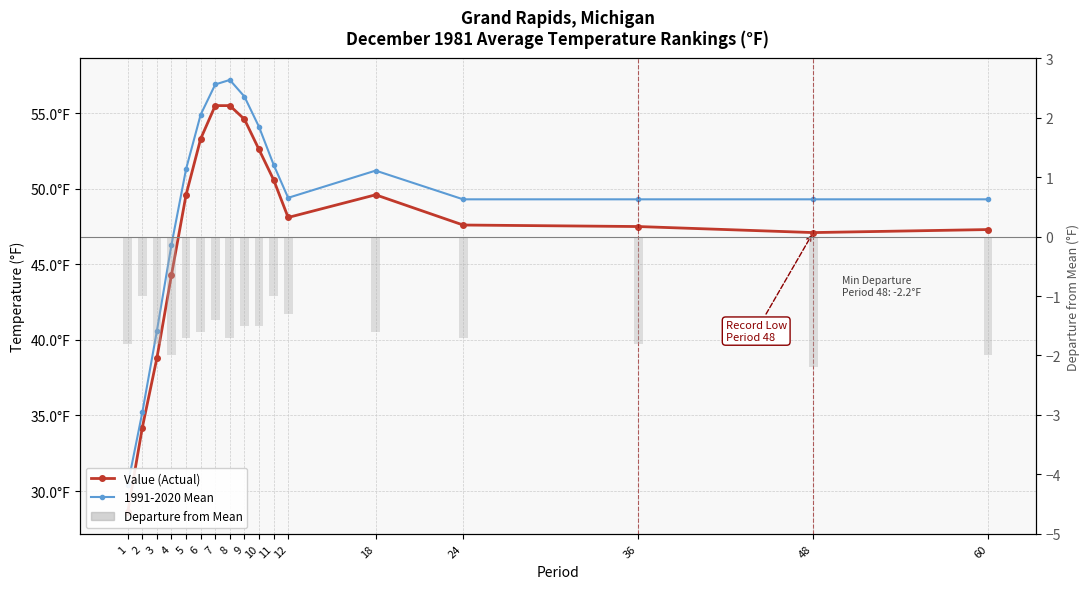

The Departure from Mean series shows -1.4 at 7. True or false?

True